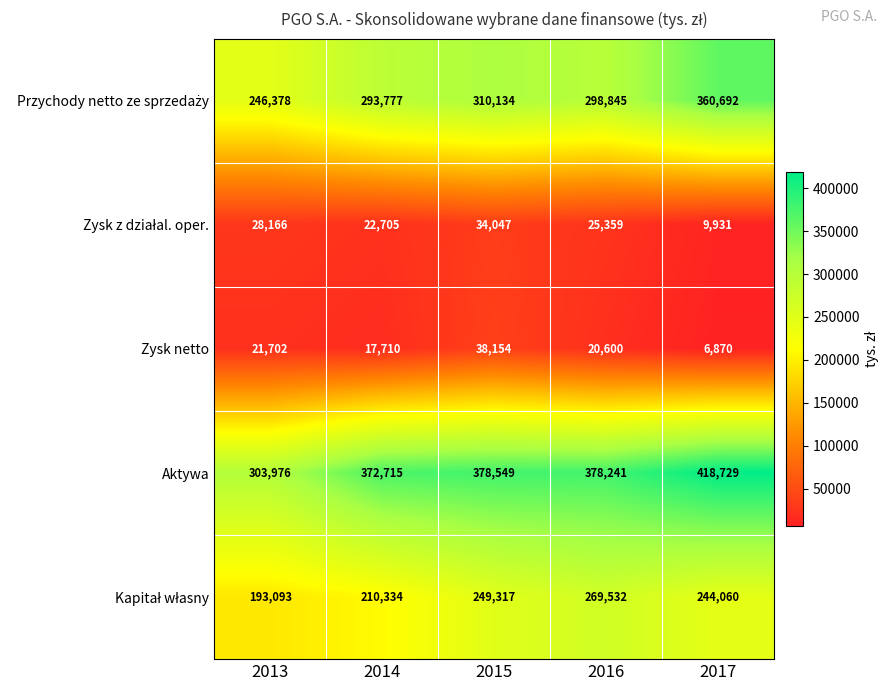

What is the difference between the second highest and minimum values in the Aktywa series?

74573